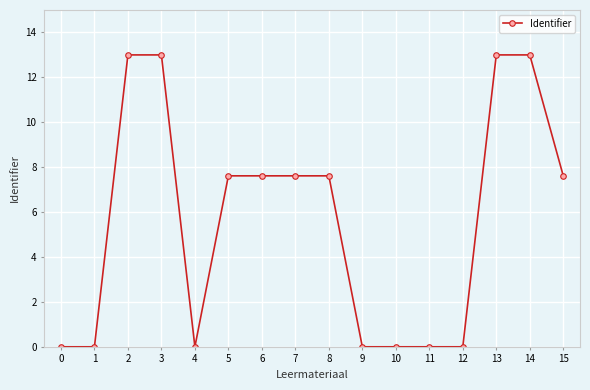

What is the maximum value shown in the chart?

13.0